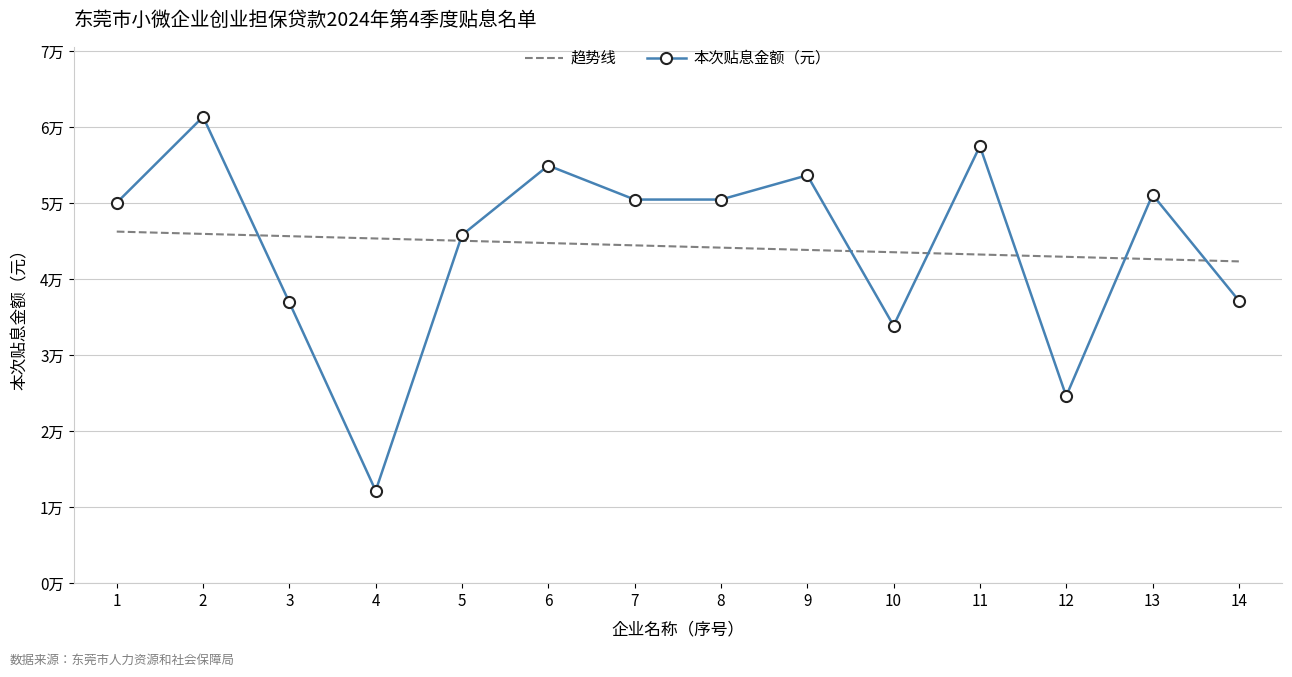

How many series are shown in this chart?

1